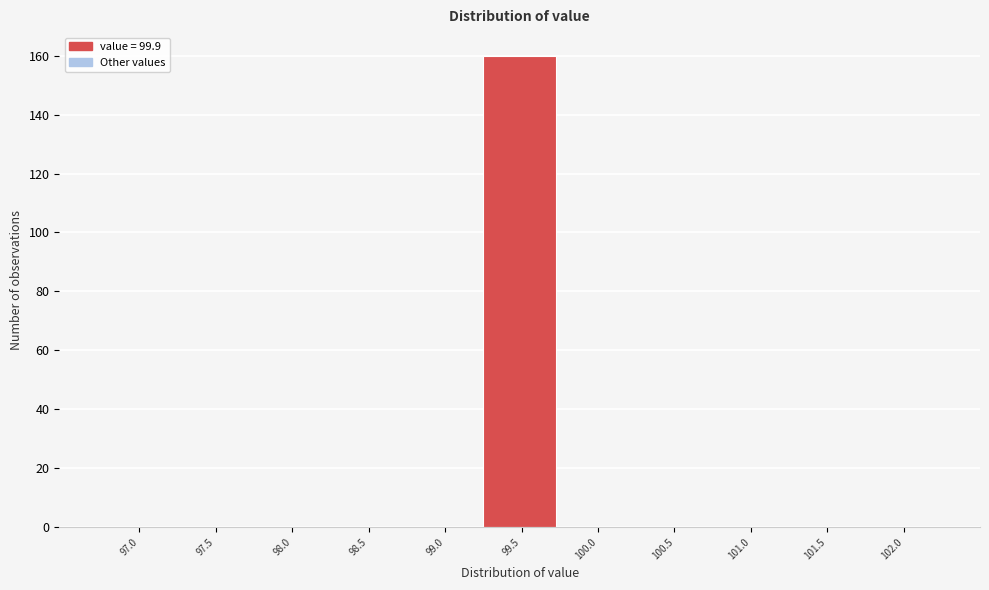

Reading left to right, list all the values displayed in this chart.

97.0=0	97.5=0	98.0=0	98.5=0	99.0=0	99.5=160	100.0=0	100.5=0	101.0=0	101.5=0	102.0=0